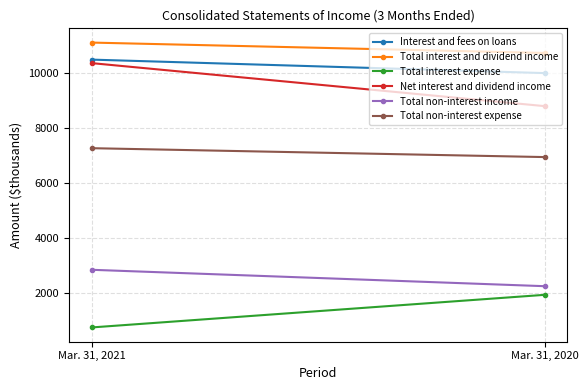

What is the value of the Total non-interest expense point at the 1st from the left?

7259